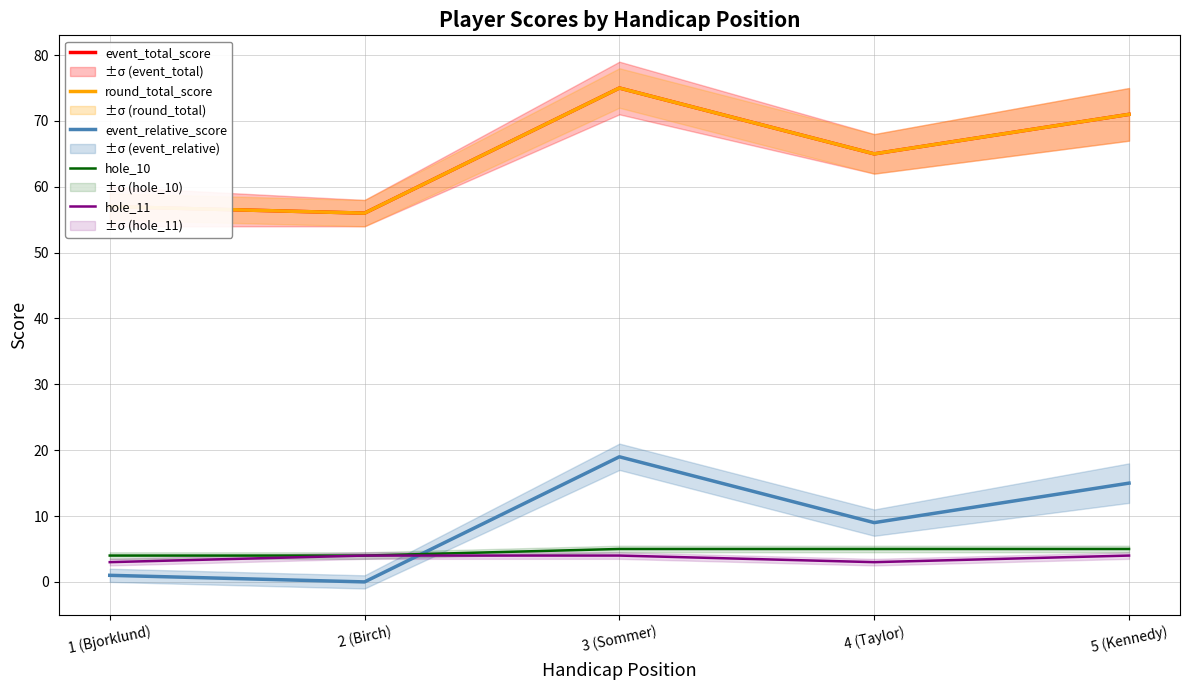

How many lines are shown in the chart?

5